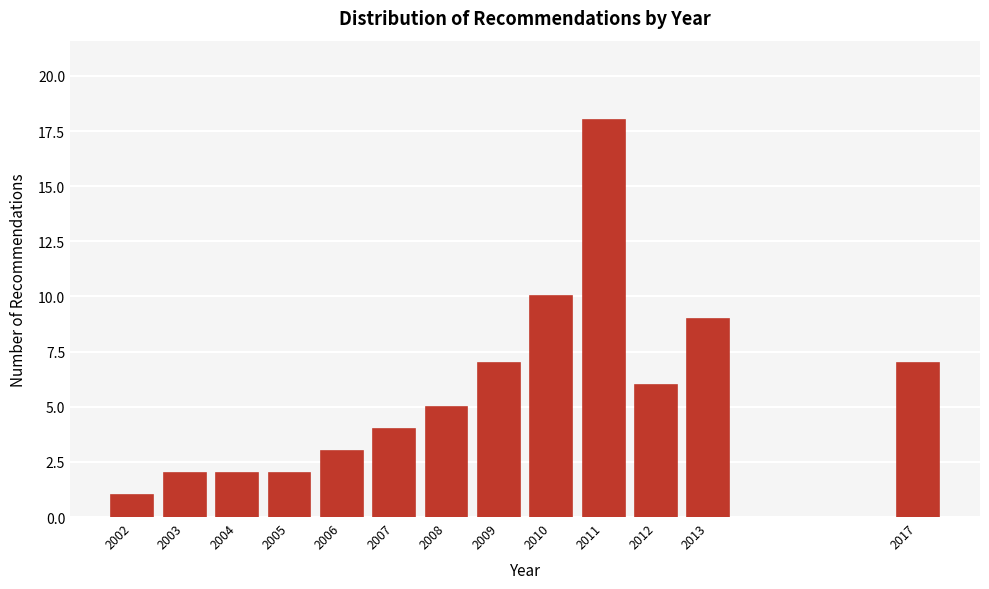

Reading right to left, extract all data points from this chart.

7	9	6	18	10	7	5	4	3	2	2	2	1